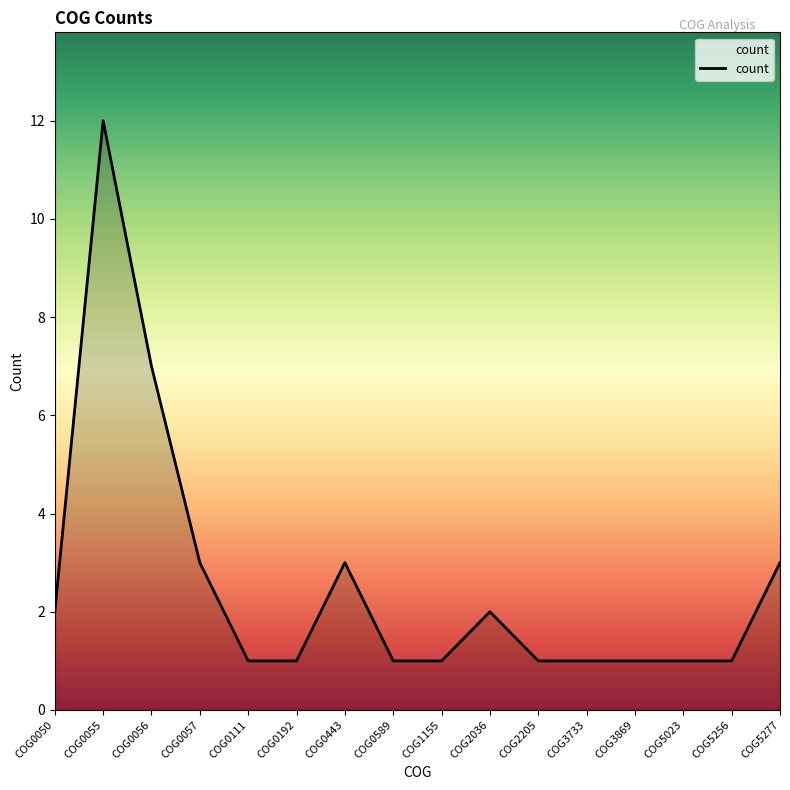

Is it true that the value at COG0056 is 10?

False